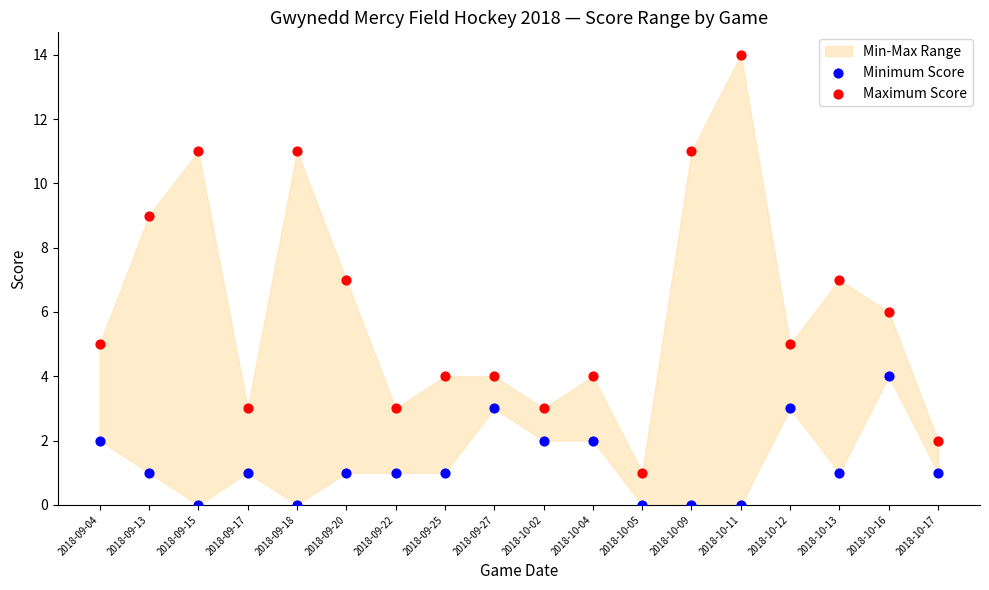

Which series contains the lowest Y value?

Minimum Score